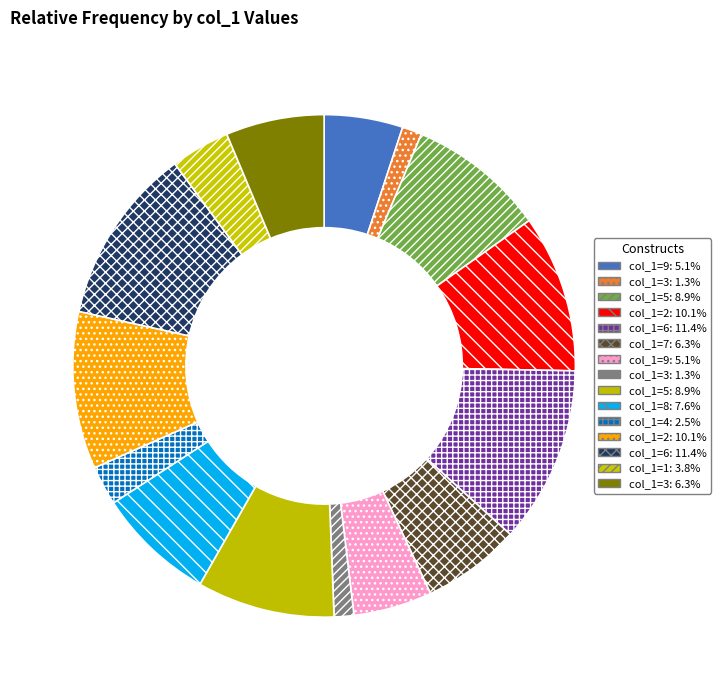

Count the number of slices in the pie.

15